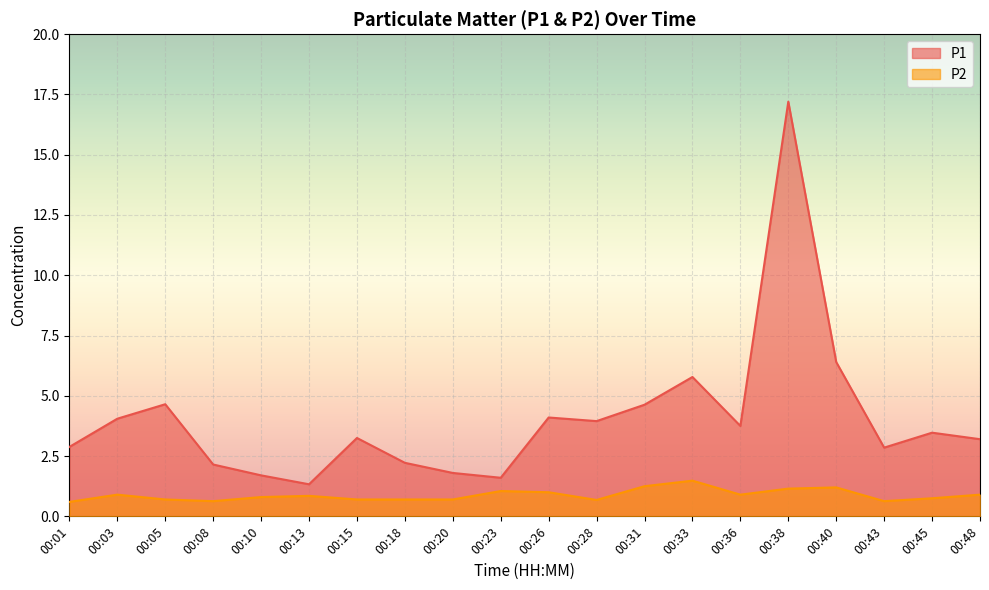

Which category has the highest value across all series?

00:38